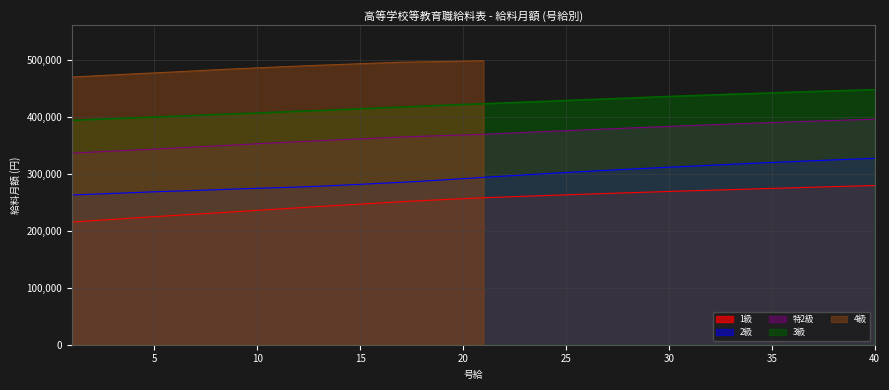

What is the value of the 2級 point at the 7th from the left?

270500